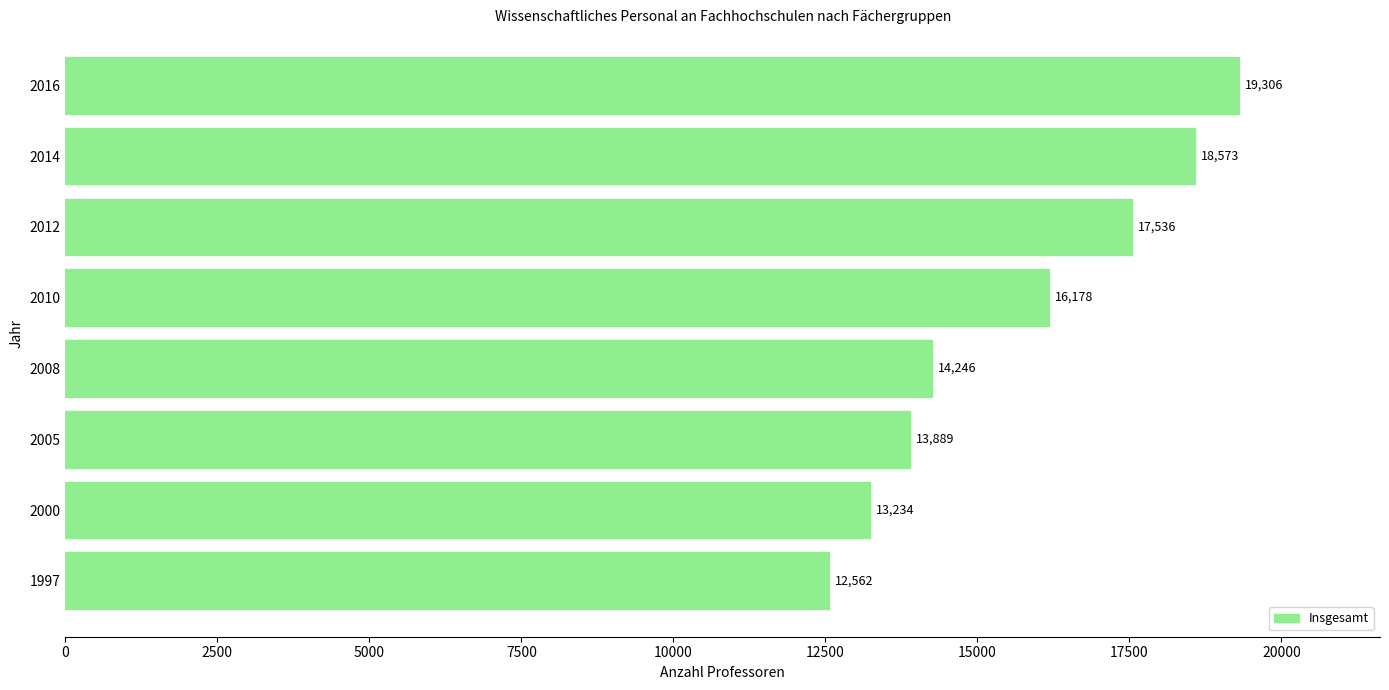

List the labels in order of value, smallest first.

1997, 2000, 2005, 2008, 2010, 2012, 2014, 2016